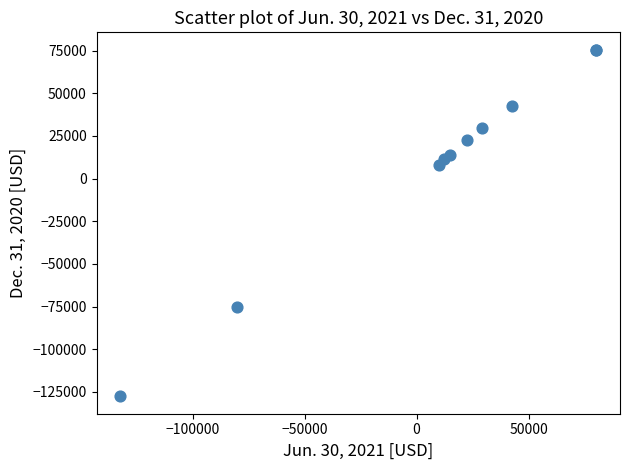

What Y value in the scatter plot is closest to -26043?

7880